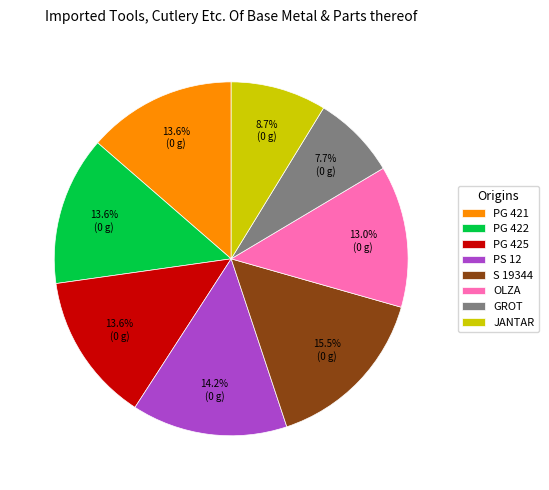

Is it true that PG 422 is 14% of the pie?

True